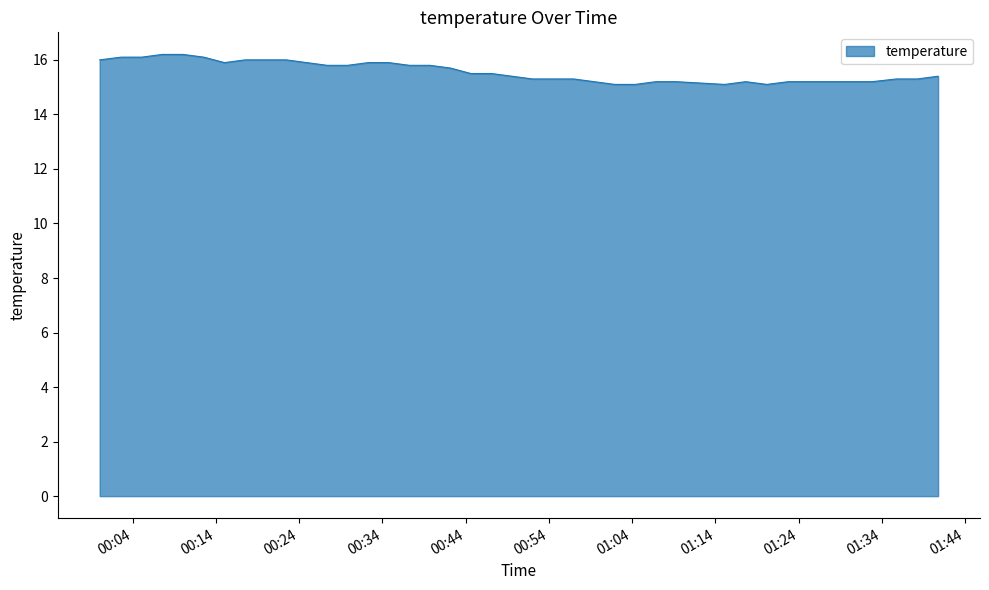

What is the difference between the maximum and minimum values?

1.1